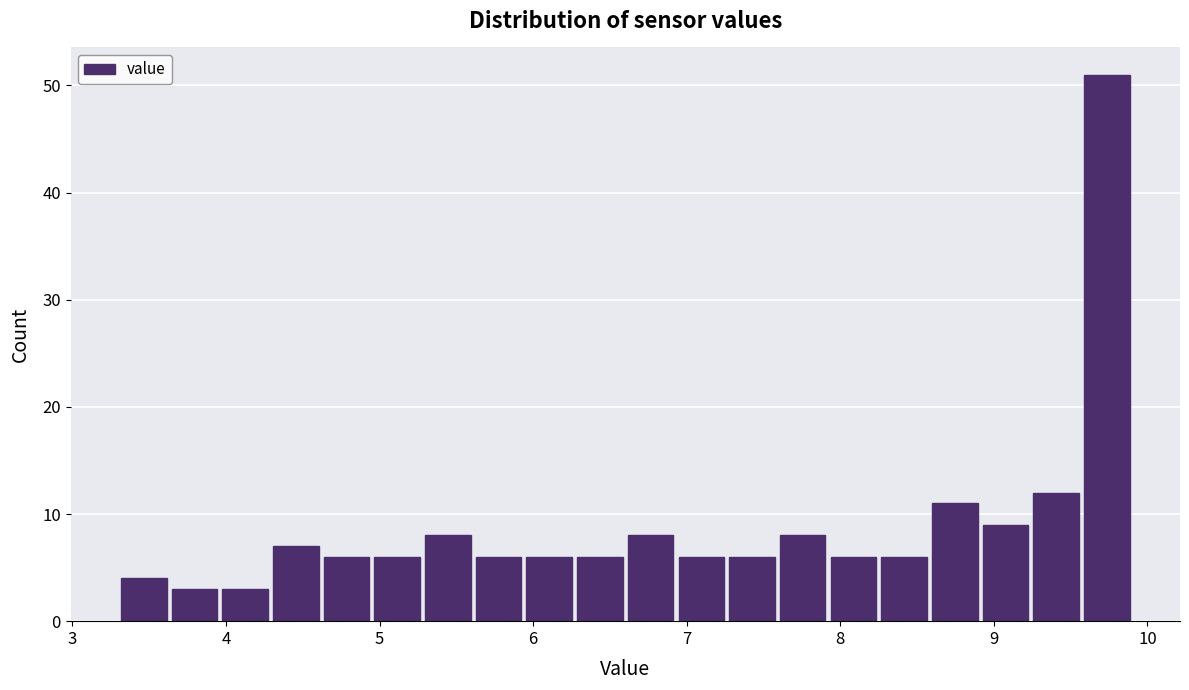

Around what value on the x-axis is the tallest bar? Give the approximate position of its centre, as read against the axis.

9.7